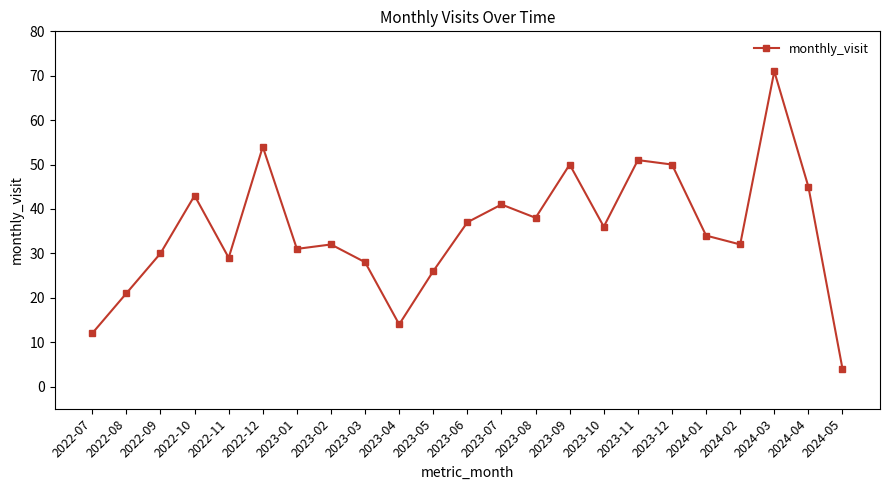

True or false: the data shows 31 at 2023-01.

True